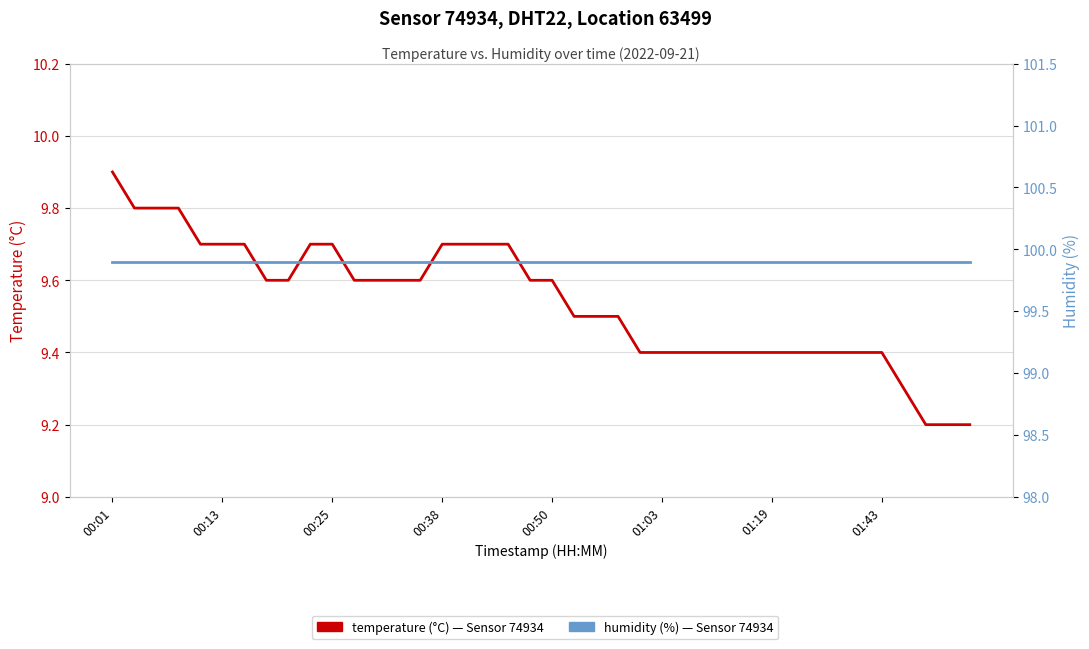

Which series has the largest total across all categories?

humidity (%) — Sensor 74934